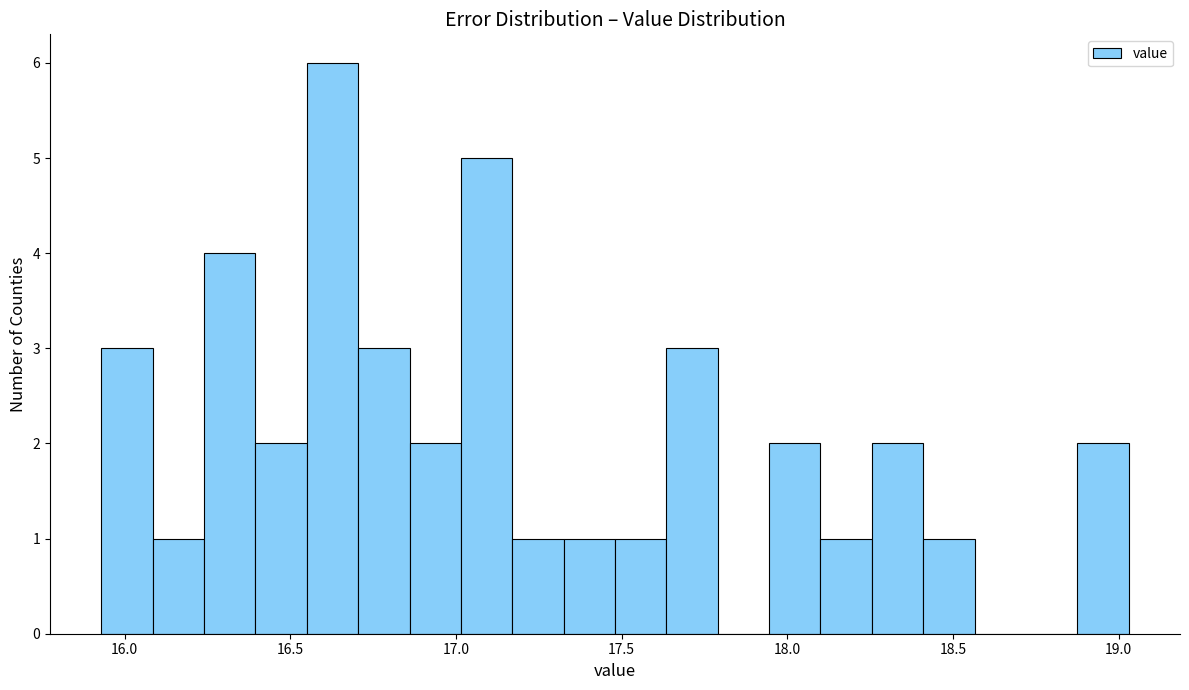

Around what value on the x-axis is the tallest bar? Give the approximate position of its centre, as read against the axis.

16.65